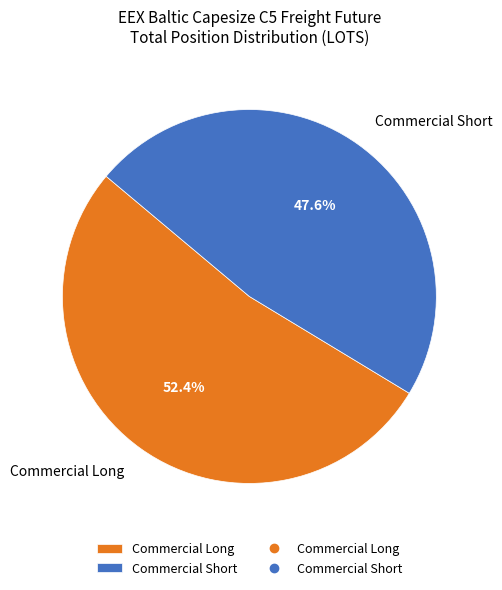

To the nearest percent, what percentage of the pie is Commercial Short?

48%